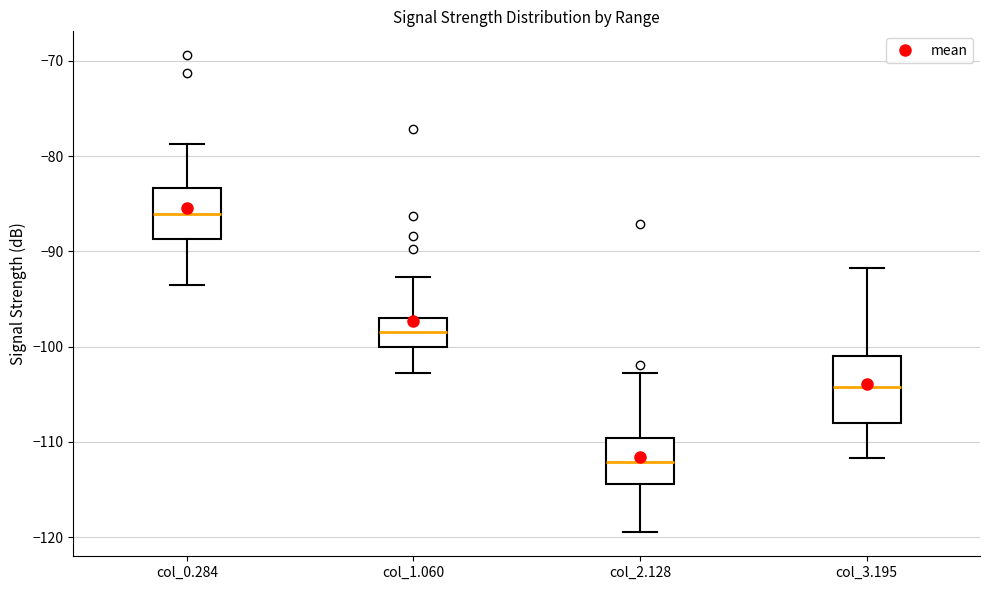

Reading left to right, read every box against the y-axis: the position of its median line, the range the box covers, and the ends of its whiskers. The values are not printed on the chart, so give them approximately, as read against the axis.

col_0.284: median -86, box -89 to -83, whiskers -93 to -79
col_1.060: median -98, box -100 to -97, whiskers -103 to -93
col_2.128: median -112, box -114 to -110, whiskers -119 to -103
col_3.195: median -104, box -108 to -101, whiskers -112 to -92